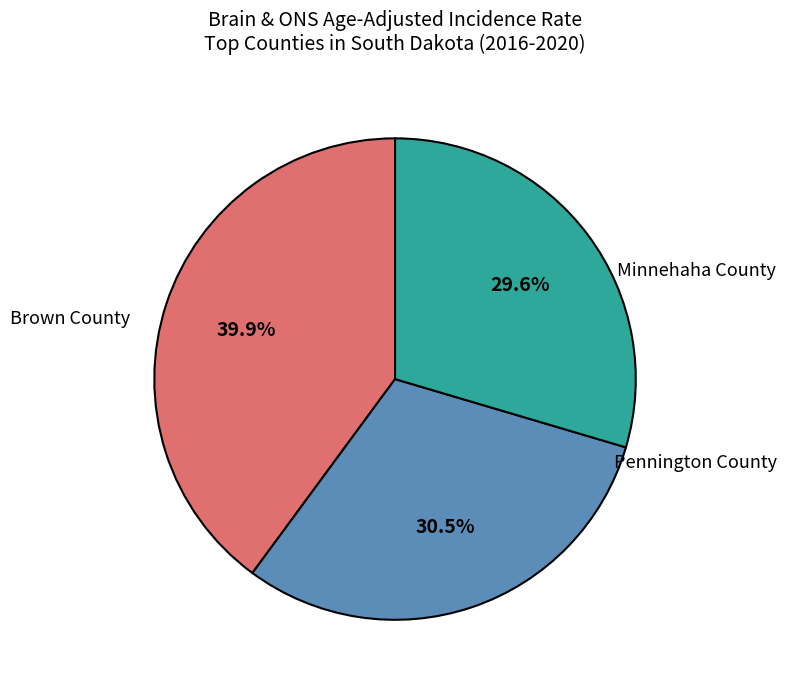

To the nearest percent, what portion does Pennington County represent?

30%